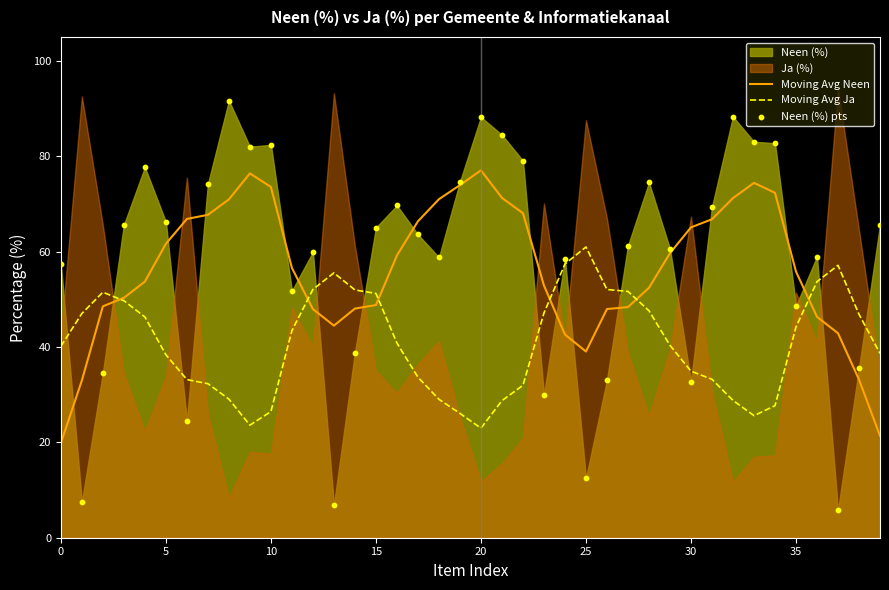

What is the total value across all series at 23?

129.9